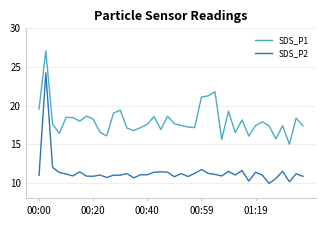

How many series are shown in this chart?

2